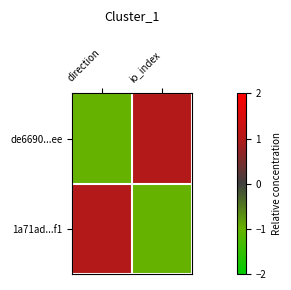

Which series has the largest total across all categories?

de6690...ee